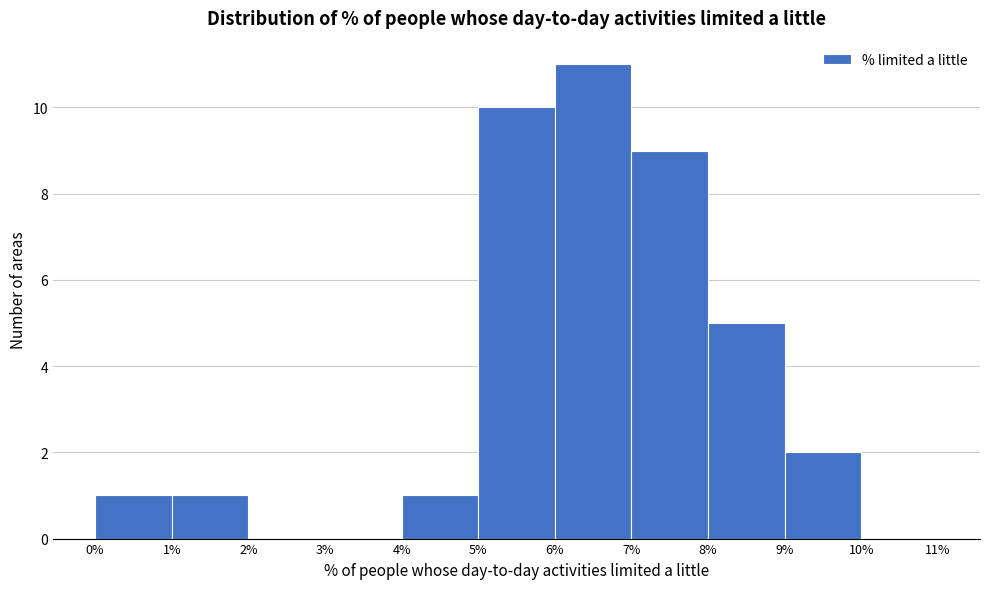

Reading left to right, list every bar in this chart as the range it spans on the x-axis followed by its height. The values are not printed on the chart, so give them approximately, as read against the axis.

0% to 1%: 1
1% to 2%: 1
2% to 3%: 0
3% to 4%: 0
4% to 5%: 1
5% to 6%: 10
6% to 7%: 11
7% to 8%: 9
8% to 9%: 5
9% to 10%: 2
10% to 11%: 0